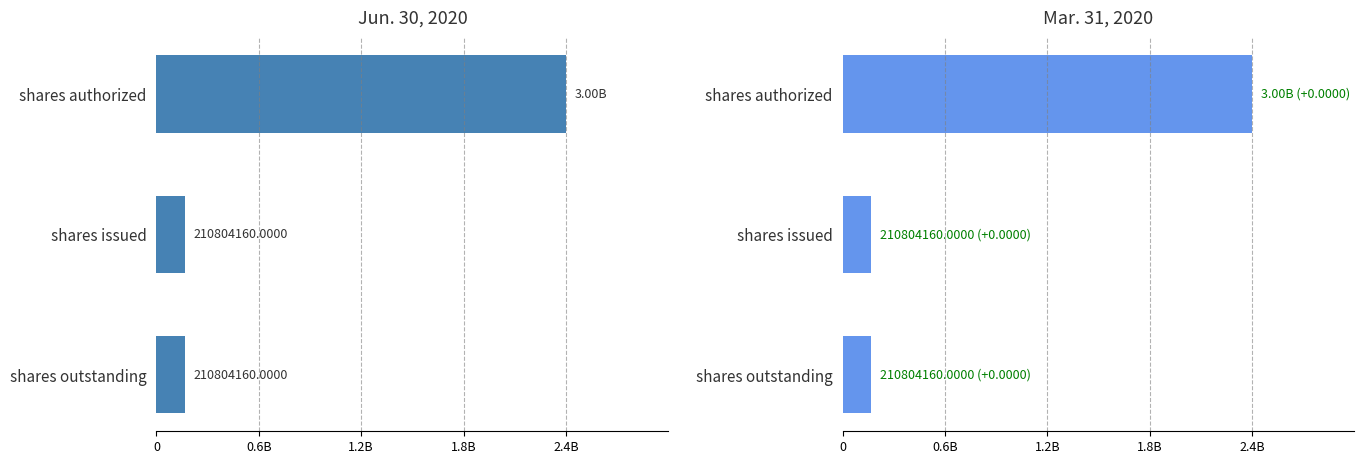

True or false: Jun. 30, 2020 has a value of 0.7 at shares authorized.

False